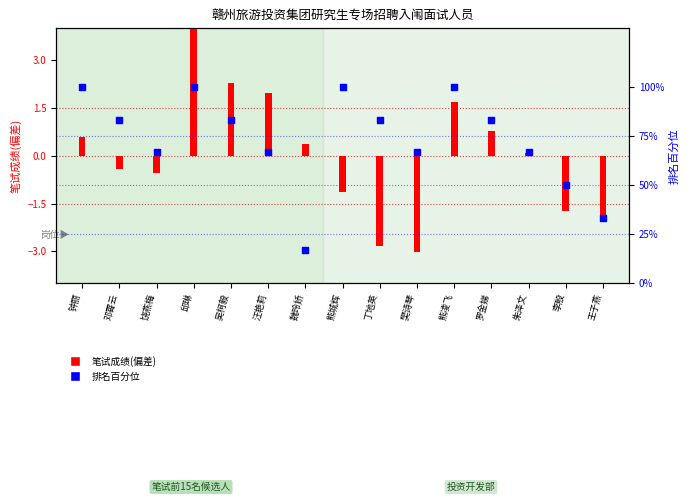

What is the change in value from 朱泽文 to 李殷?

-16.7